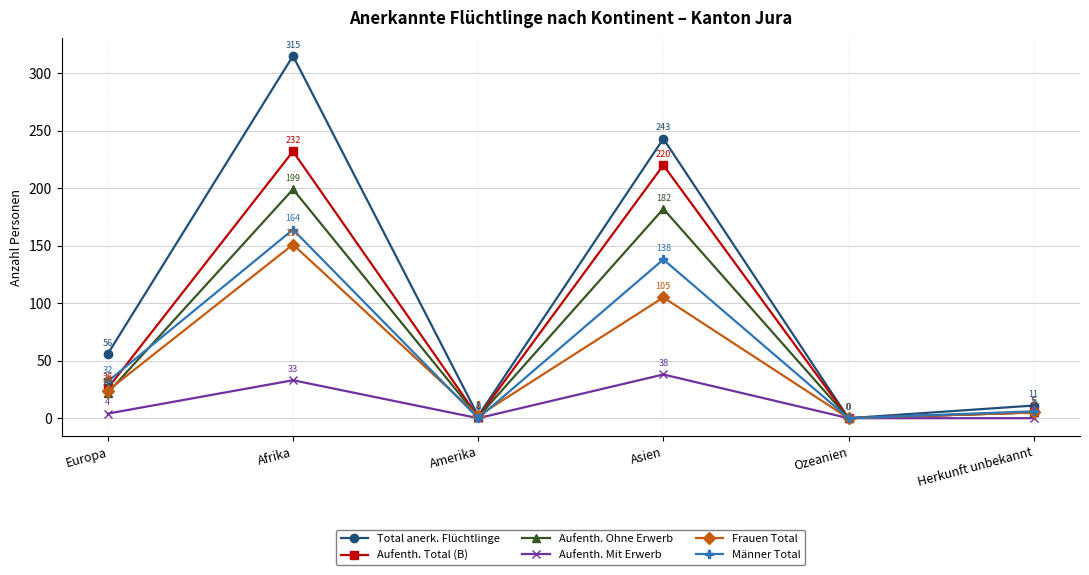

Which series changed the most between Europa and Afrika?

Total anerk. Flüchtlinge